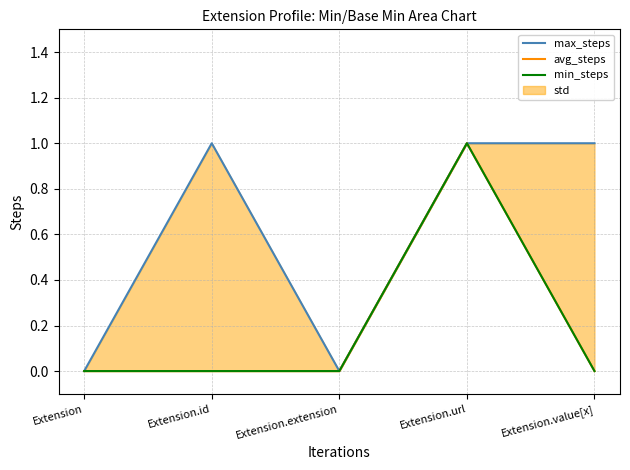

What is the label of the 5th point from the right?

Extension